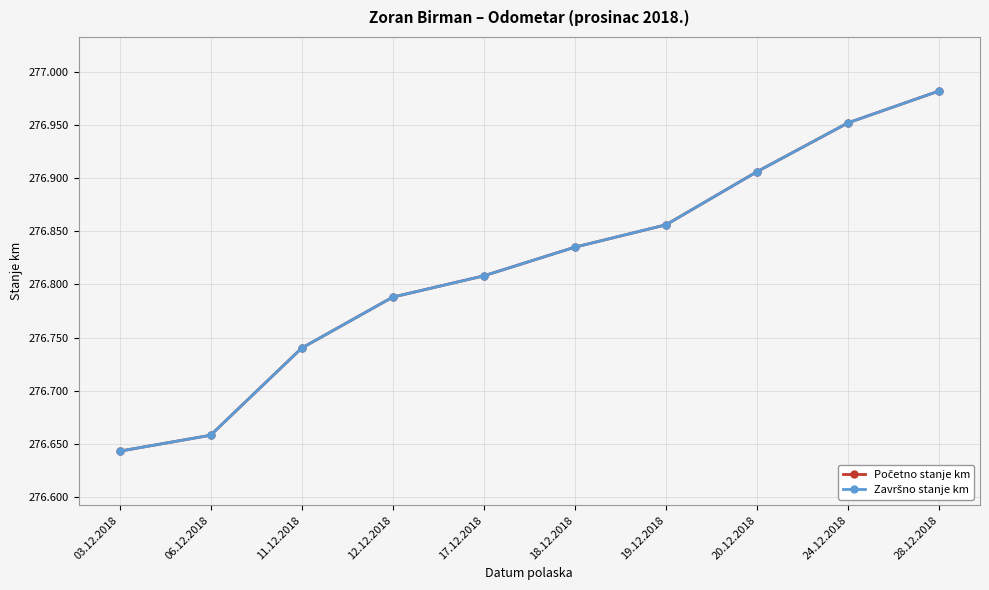

At how many categories does at least one series exceed 276834?

5